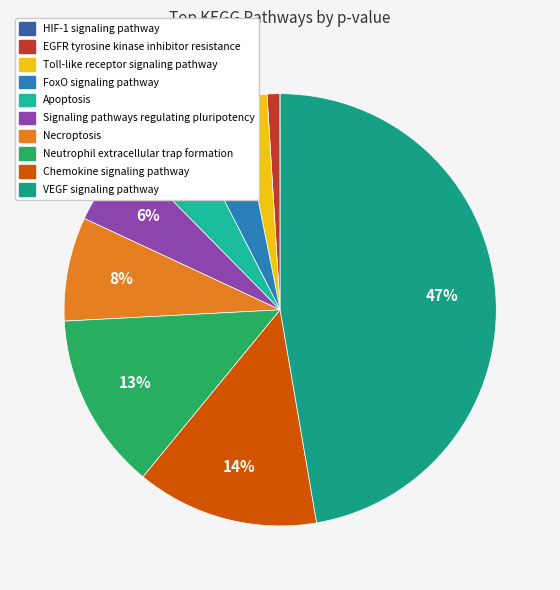

What percentage is the EGFR tyrosine kinase inhibitor resistance slice, to the nearest percent?

1%